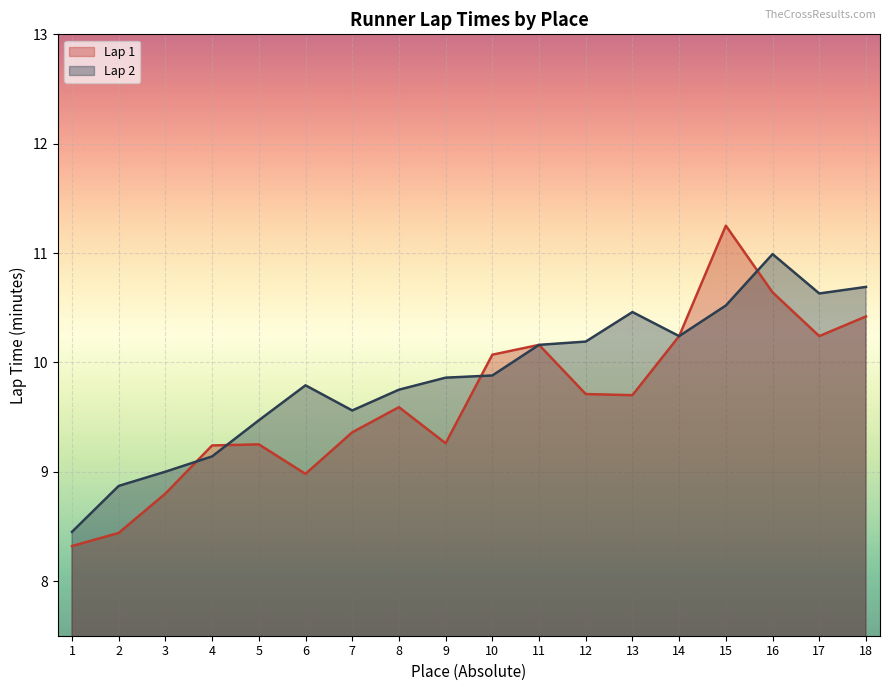

At which label does Lap 2 reach its peak?

16